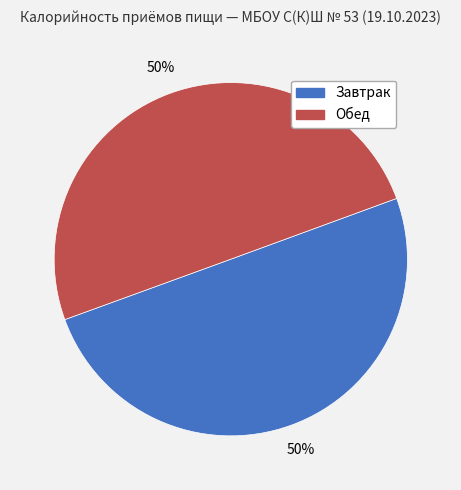

True or false: Обед accounts for 40% of the total.

False